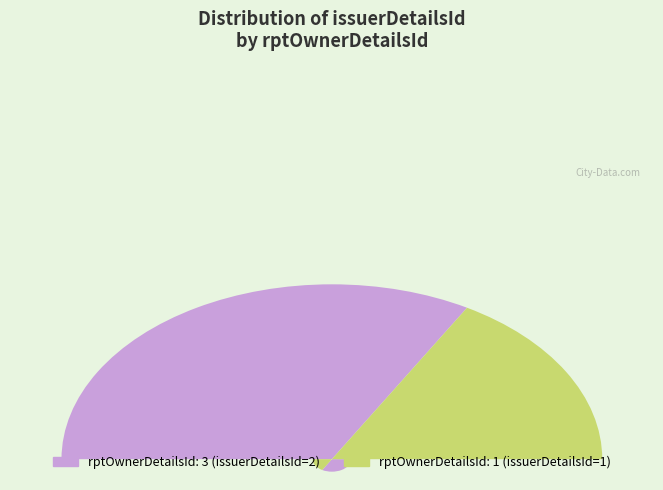

Rank the categories by value from highest to lowest.

3, 1